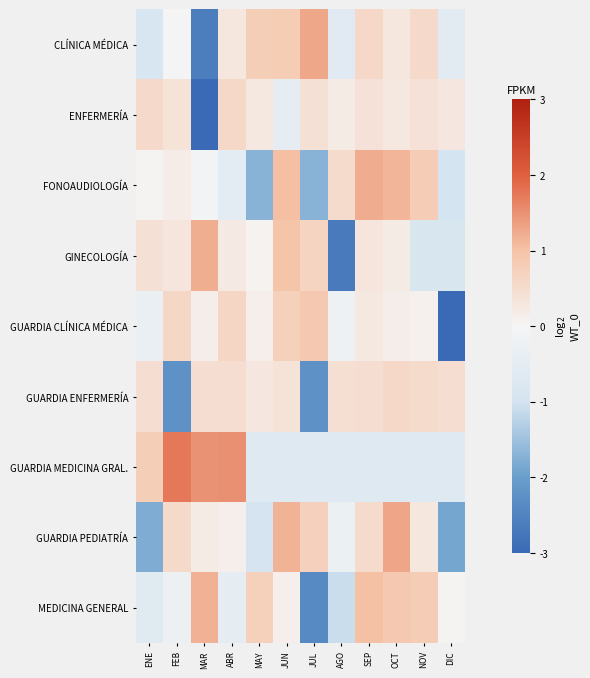

Reading left to right, list all the values displayed in this chart.

CLÍNICA MÉDICA: ENE=-0.9	FEB=0.0	MAR=-2.6	ABR=0.3	MAY=0.8	JUN=0.8	JUL=1.3	AGO=-0.6	SEP=0.6	OCT=0.3	NOV=0.6	DIC=-0.5
ENFERMERÍA: ENE=0.5	FEB=0.4	MAR=-3.2	ABR=0.6	MAY=0.3	JUN=-0.4	JUL=0.4	AGO=0.2	SEP=0.4	OCT=0.2	NOV=0.4	DIC=0.3
FONOAUDIOLOGÍA: ENE=0.0	FEB=0.2	MAR=-0.1	ABR=-0.5	MAY=-1.7	JUN=1.1	JUL=-1.7	AGO=0.5	SEP=1.2	OCT=1.1	NOV=0.8	DIC=-1.0
GINECOLOGÍA: ENE=0.4	FEB=0.3	MAR=1.2	ABR=0.2	MAY=0.1	JUN=1.0	JUL=0.7	AGO=-2.7	SEP=0.3	OCT=0.2	NOV=-0.9	DIC=-0.9
GUARDIA CLÍNICA MÉDICA: ENE=-0.3	FEB=0.6	MAR=0.1	ABR=0.6	MAY=0.1	JUN=0.7	JUL=0.9	AGO=-0.2	SEP=0.3	OCT=0.2	NOV=0.1	DIC=-3.1
GUARDIA ENFERMERÍA: ENE=0.4	FEB=-2.2	MAR=0.5	ABR=0.5	MAY=0.3	JUN=0.4	JUL=-2.2	AGO=0.4	SEP=0.5	OCT=0.6	NOV=0.5	DIC=0.5
GUARDIA MEDICINA GRAL.: ENE=0.8	FEB=1.8	MAR=1.5	ABR=1.5	MAY=-0.7	JUN=-0.7	JUL=-0.7	AGO=-0.7	SEP=-0.7	OCT=-0.7	NOV=-0.7	DIC=-0.7
GUARDIA PEDIATRÍA: ENE=-1.8	FEB=0.6	MAR=0.2	ABR=0.1	MAY=-0.9	JUN=1.2	JUL=0.7	AGO=-0.3	SEP=0.5	OCT=1.3	NOV=0.3	DIC=-1.9
MEDICINA GENERAL: ENE=-0.7	FEB=-0.2	MAR=1.2	ABR=-0.4	MAY=0.7	JUN=0.1	JUL=-2.4	AGO=-1.1	SEP=1.0	OCT=0.9	NOV=0.8	DIC=0.0